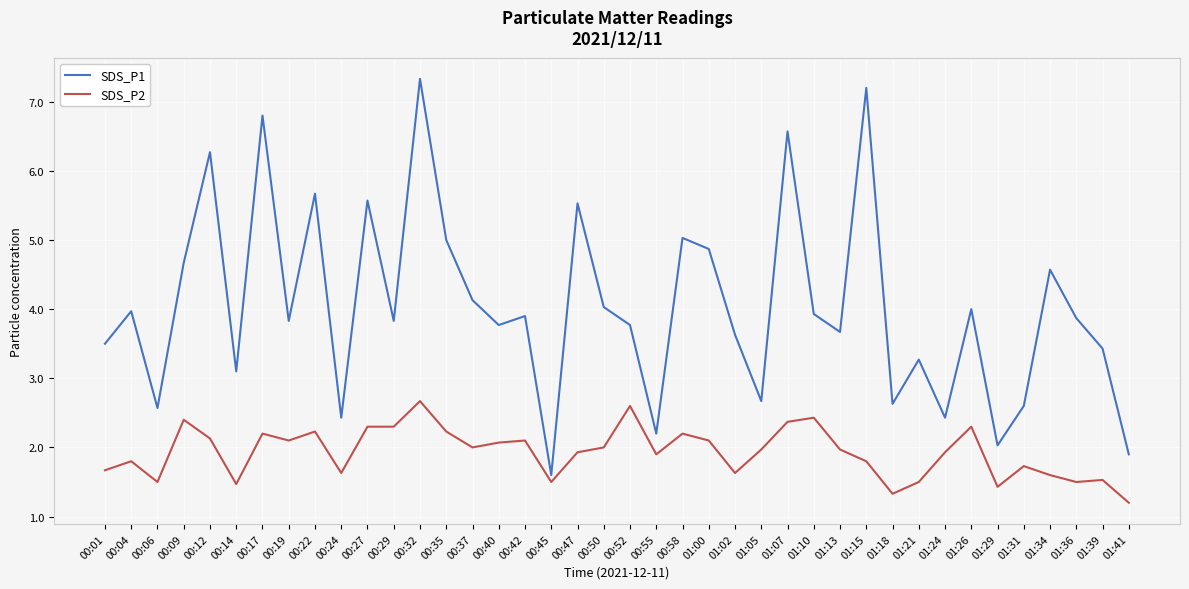

What is the difference between the maximum and minimum values in the SDS_P2 series?

1.5